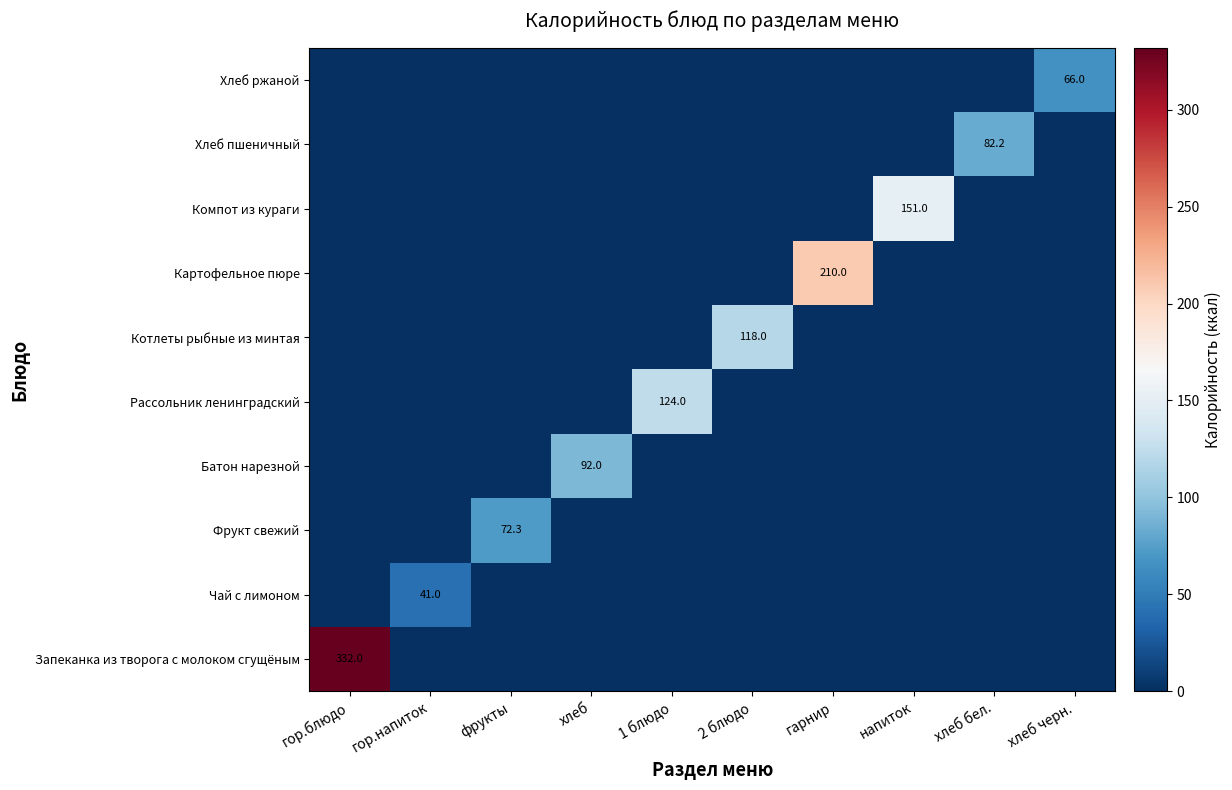

Which category has the highest value across all series?

гор.блюдо